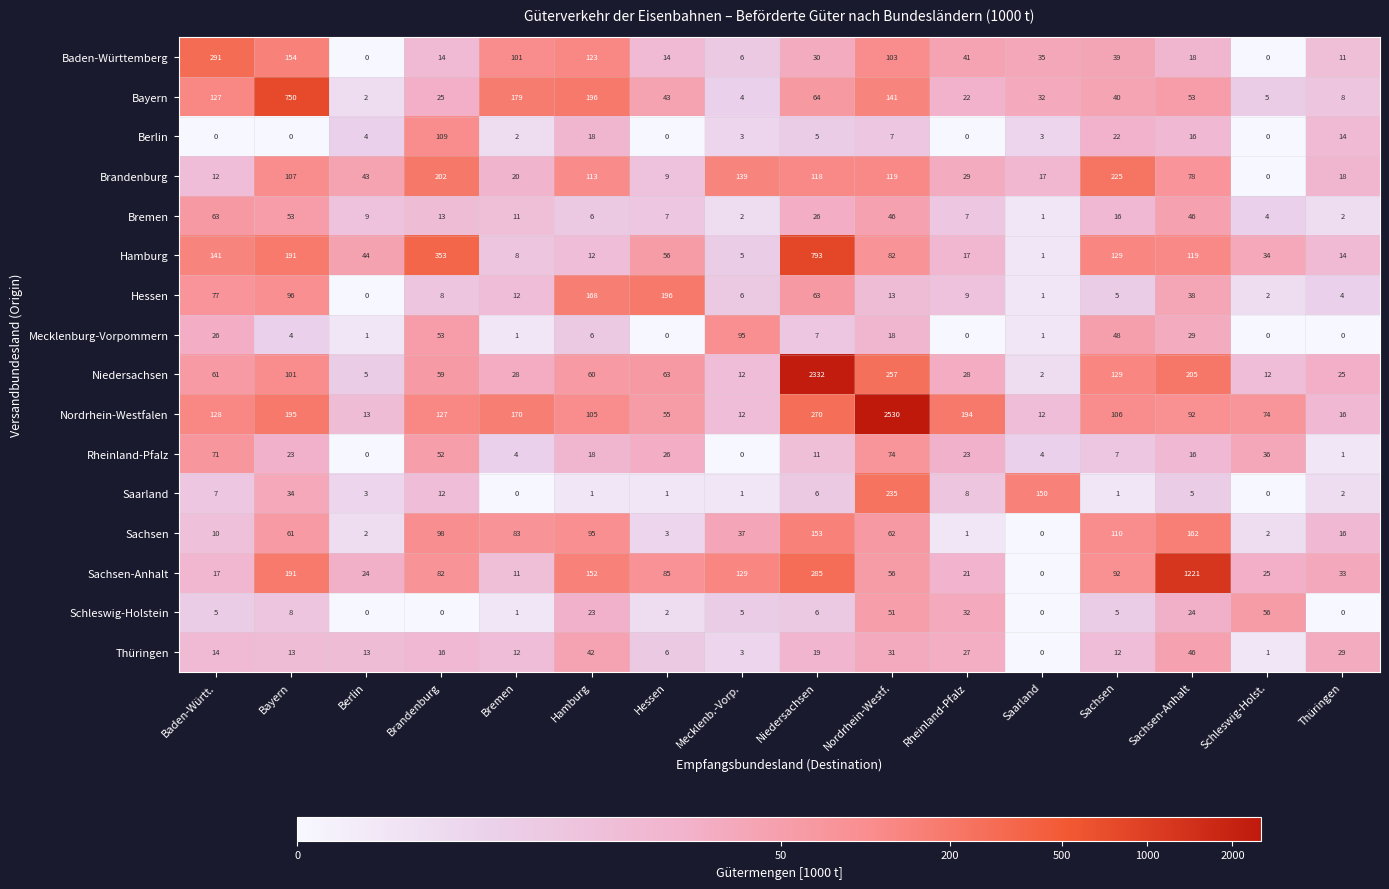

Is it true that Hamburg equals 5 at Mecklenb.-Vorp.?

True